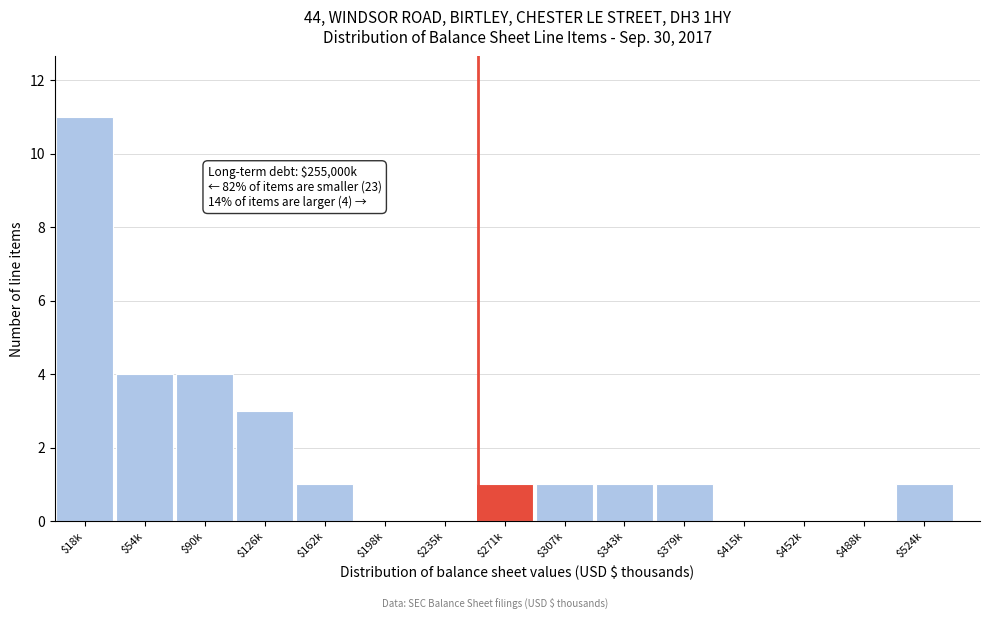

The value at $488k is 0. True or false?

True